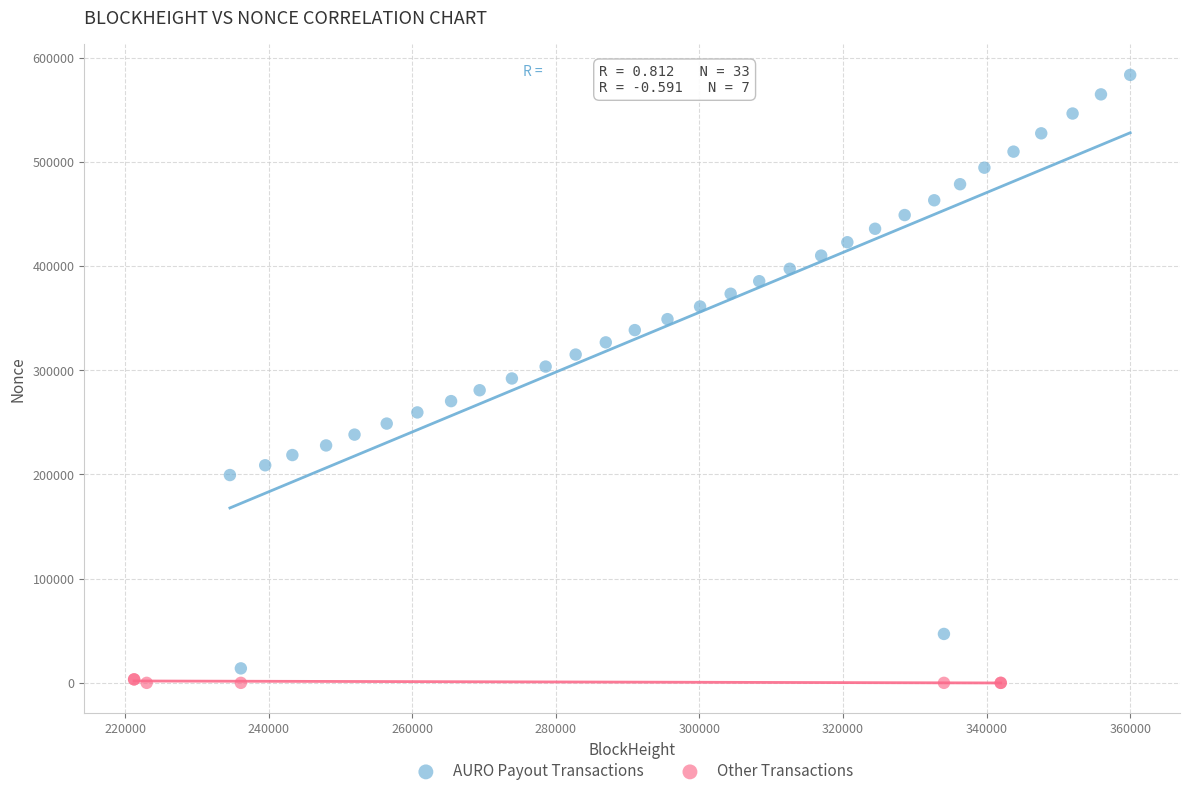

What are all the series names shown in the legend?

AURO Payout Transactions, Other Transactions